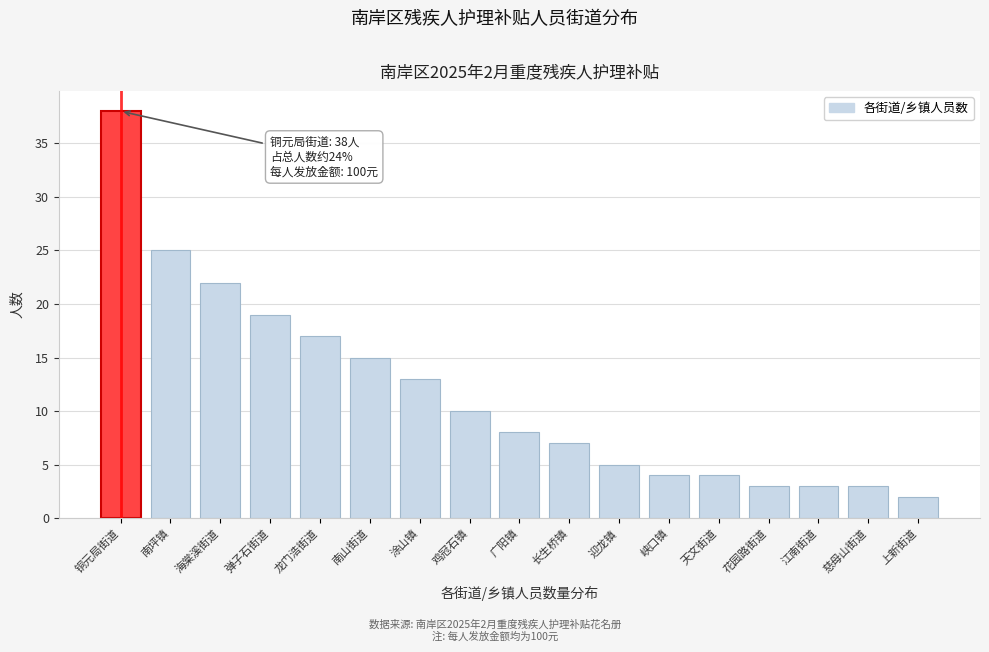

Reading right to left, transcribe all the data shown in this chart.

2	3	3	3	4	4	5	7	8	10	13	15	17	19	22	25	38